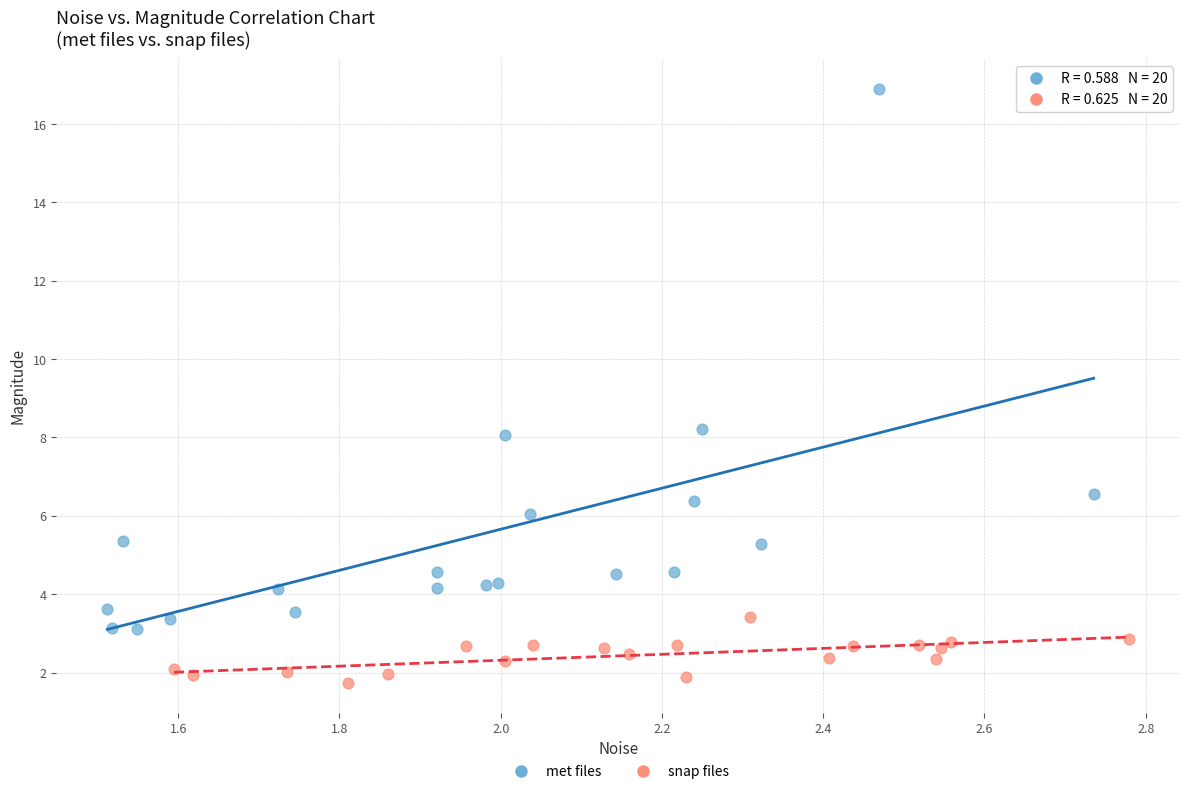

What are all the series names shown in the legend?

met files, snap files